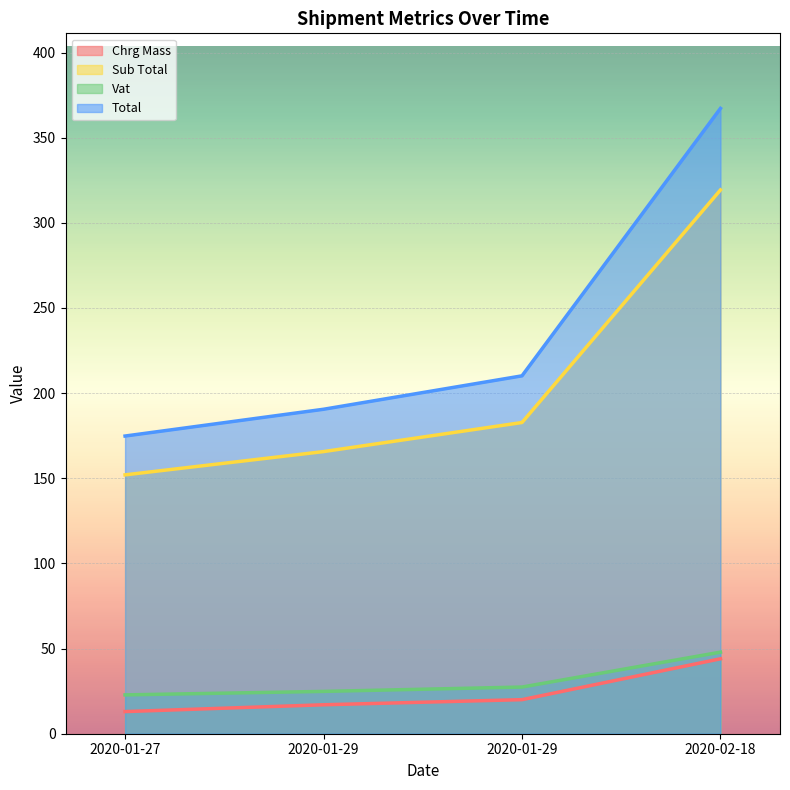

What is the label of the 2nd point from the right?

2020-01-29